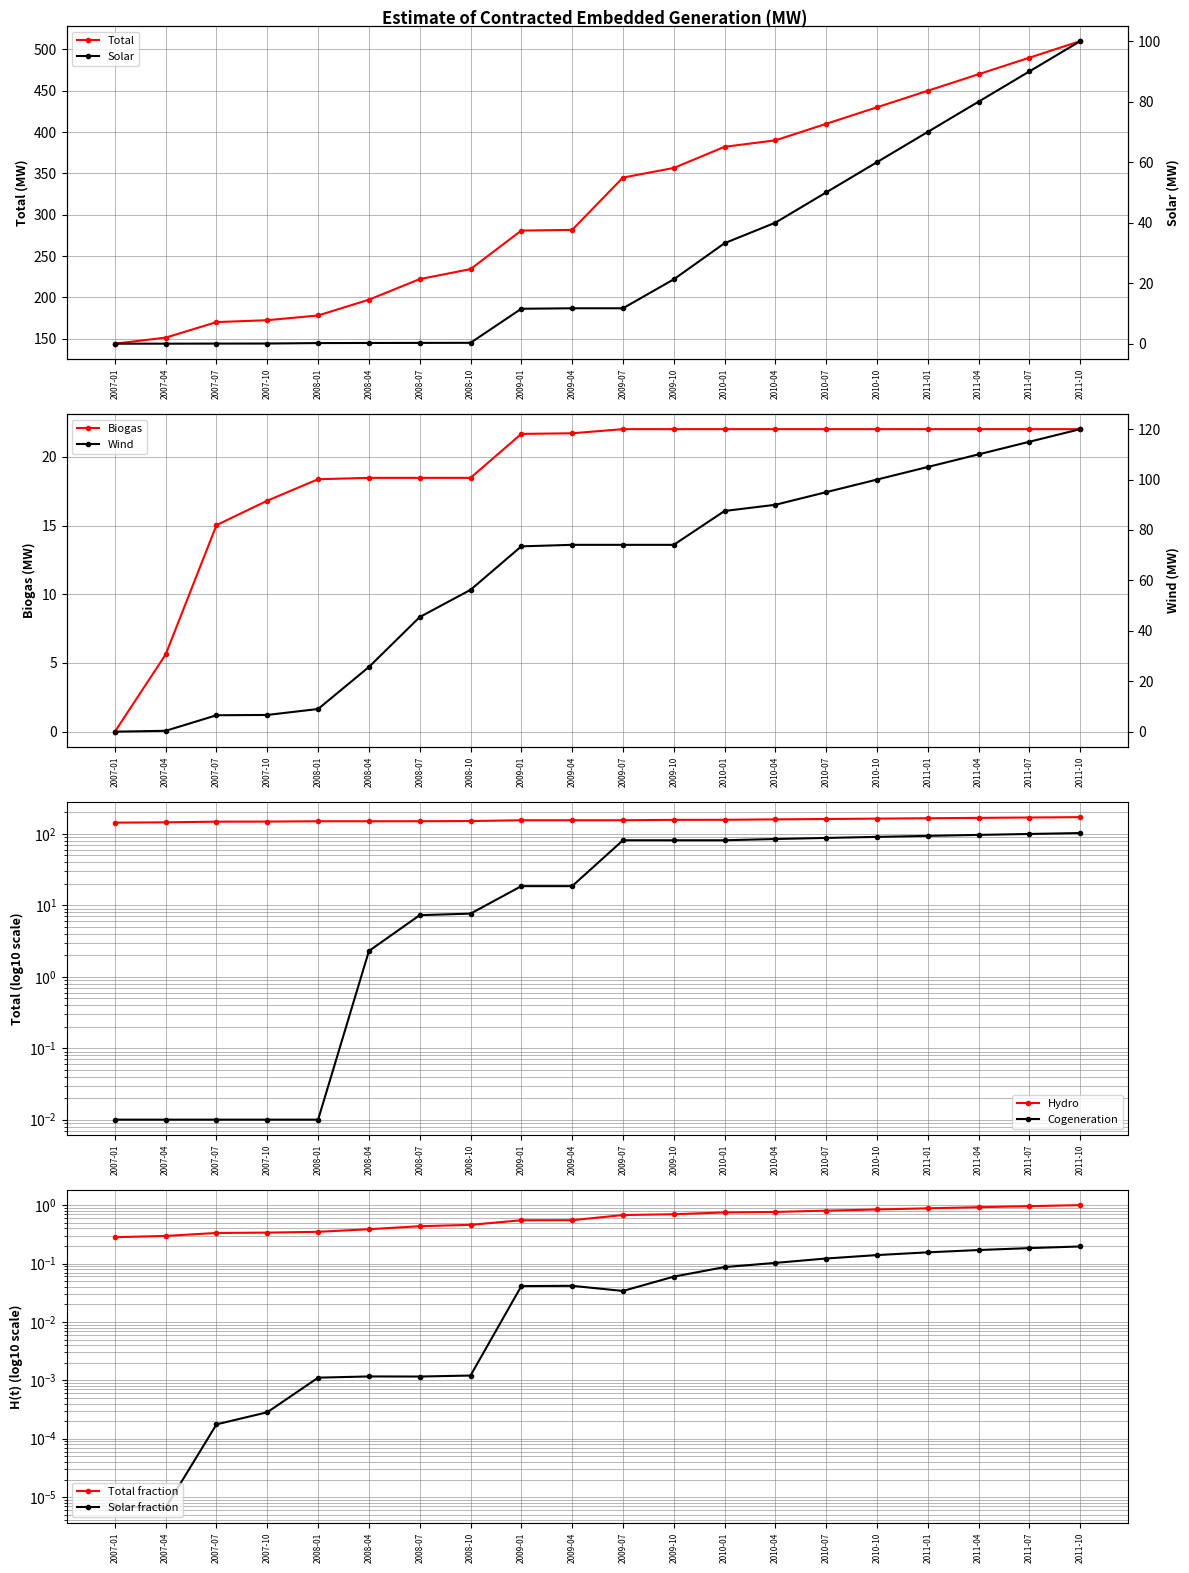

List the labels in order of Hydro value, largest first.

2011-10, 2011-07, 2011-04, 2011-01, 2010-10, 2010-07, 2010-04, 2010-01, 2009-10, 2009-01, 2009-04, 2009-07, 2008-10, 2008-07, 2008-01, 2008-04, 2007-10, 2007-07, 2007-04, 2007-01